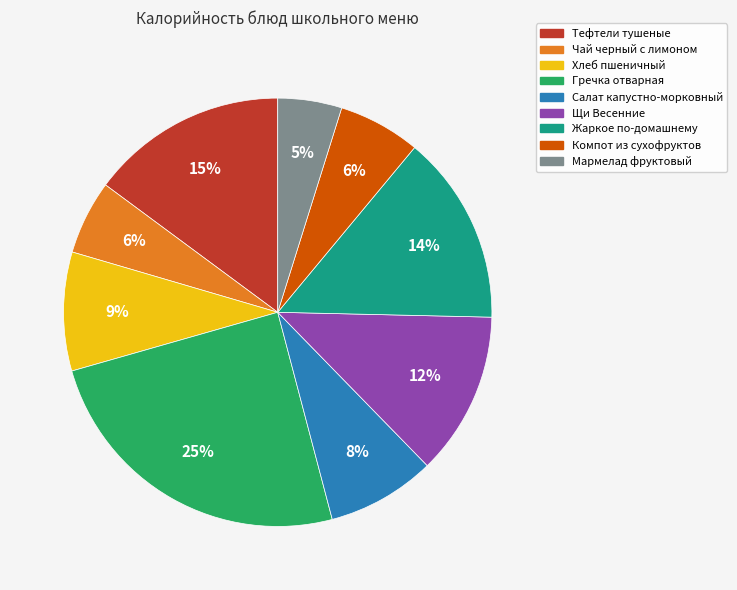

To the nearest percent, what is the difference between the largest and smallest slice percentages?

20%